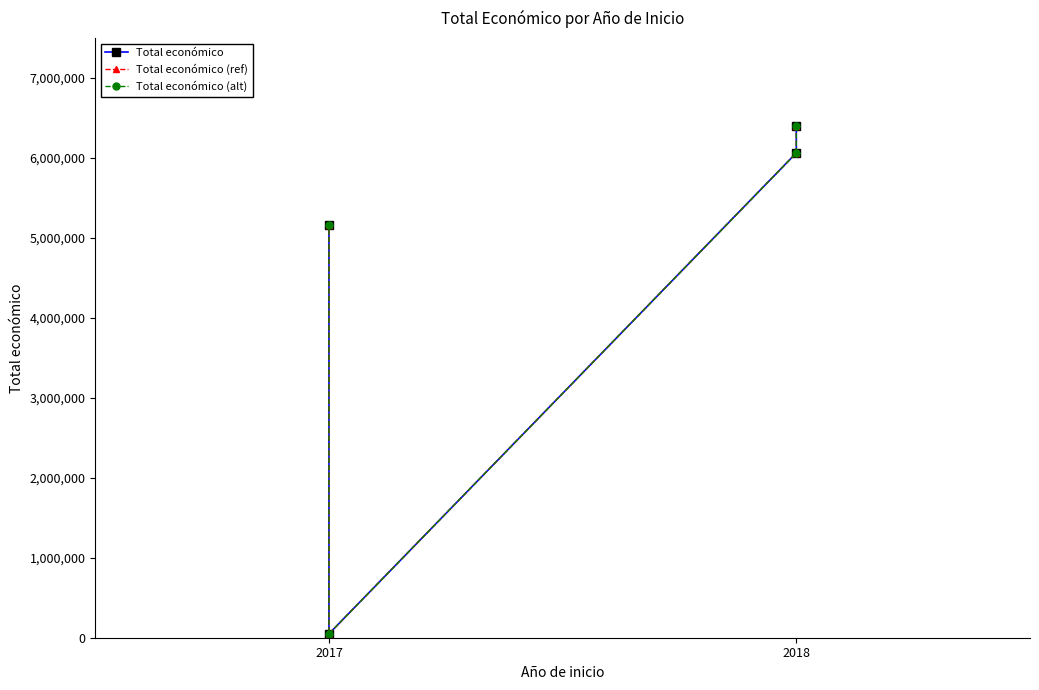

True or false: Total económico (ref) and Total económico (alt) intersect in this chart.

False